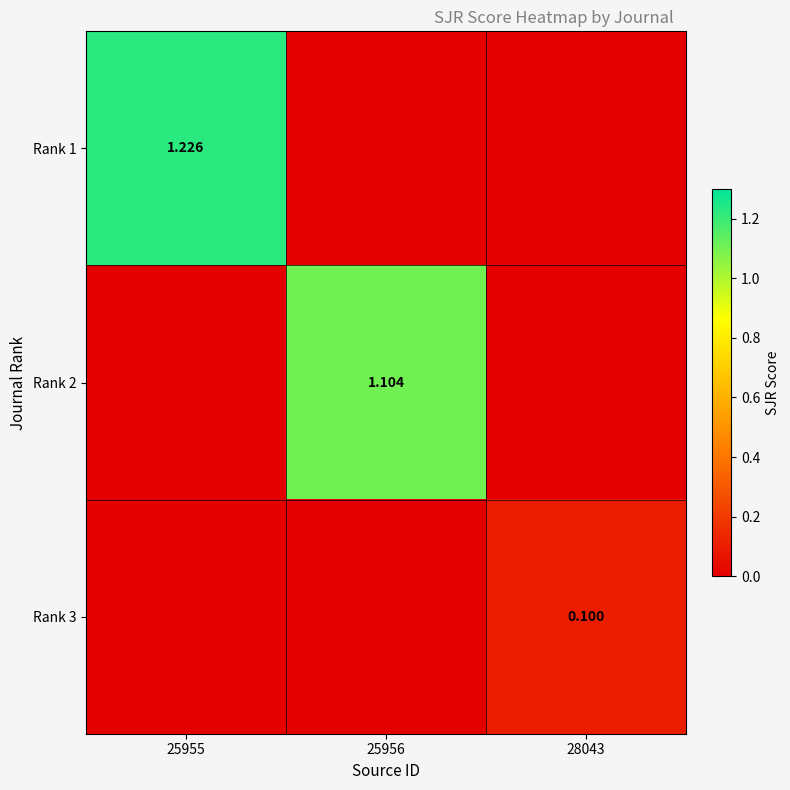

Is the value of Rank 2 at 25956 greater than the value of Rank 3 at 28043?

Yes